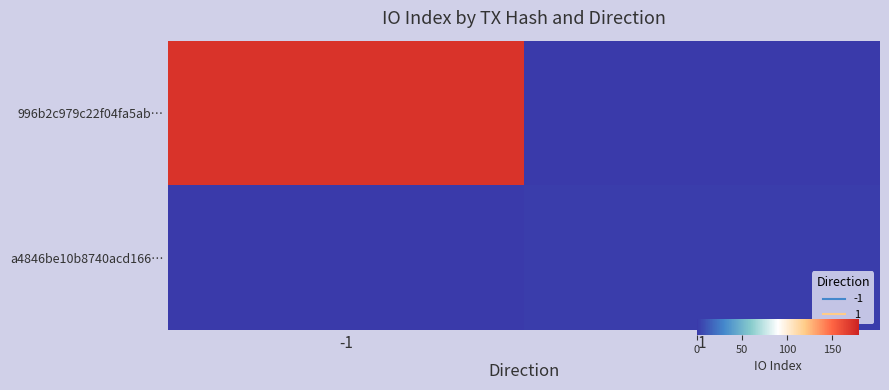

Count the number of categories in the chart.

2